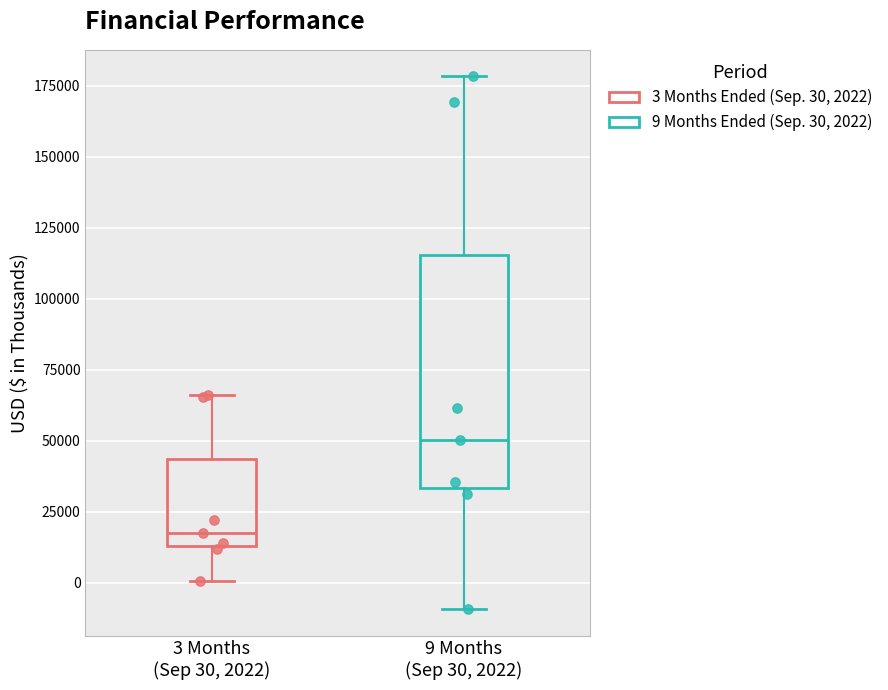

Reading left to right, read every box against the y-axis: the position of its median line, the range the box covers, and the ends of its whiskers. The values are not printed on the chart, so give them approximately, as read against the axis.

3 Months (Sep 30, 2022): median 15000 (just above the box's lower edge), box 15000 to 45000, whiskers 0 to 65000
9 Months (Sep 30, 2022): median 50000, box 35000 to 115000, whiskers -10000 to 180000